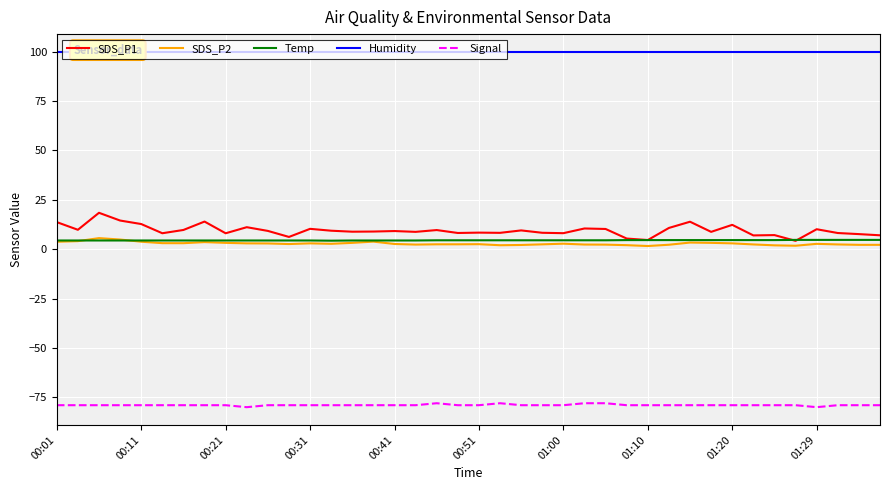

True or false: Humidity has a value of 134.1 at 15.

False